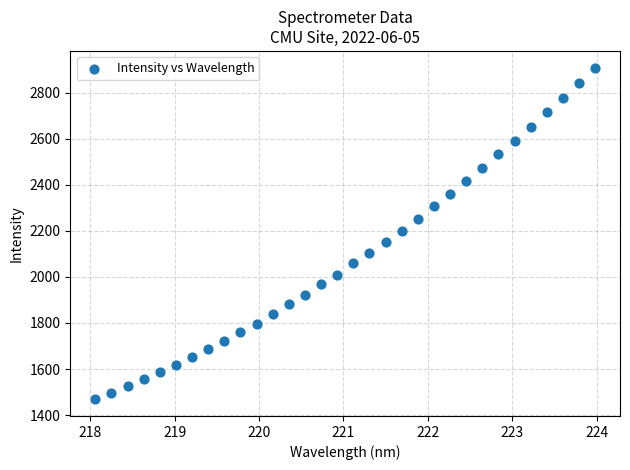

What is the range of X values (max minus min)?

5.9